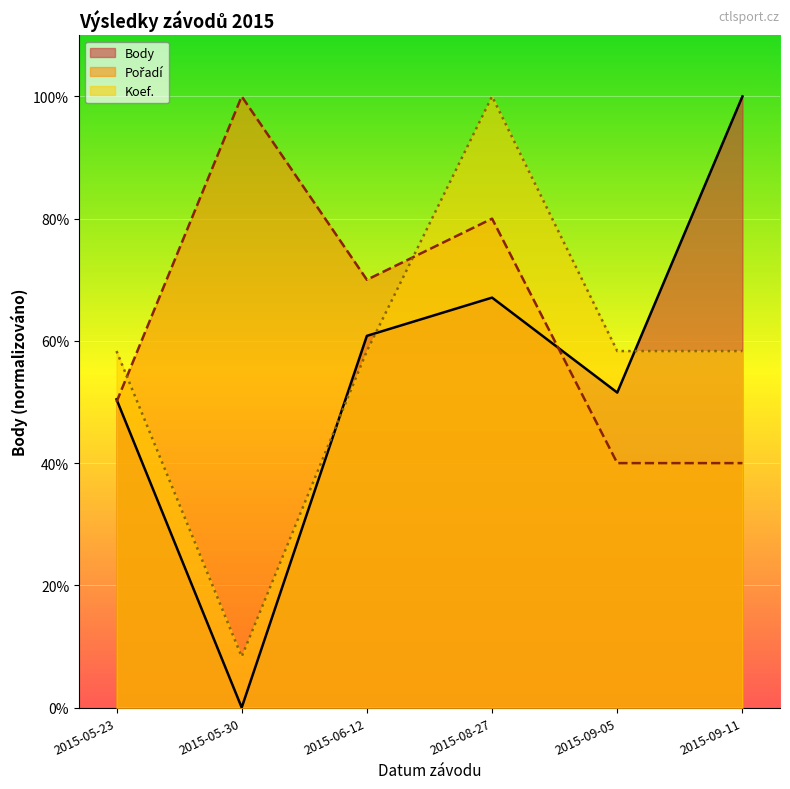

How many values in the Koef. series exceed 58?

5